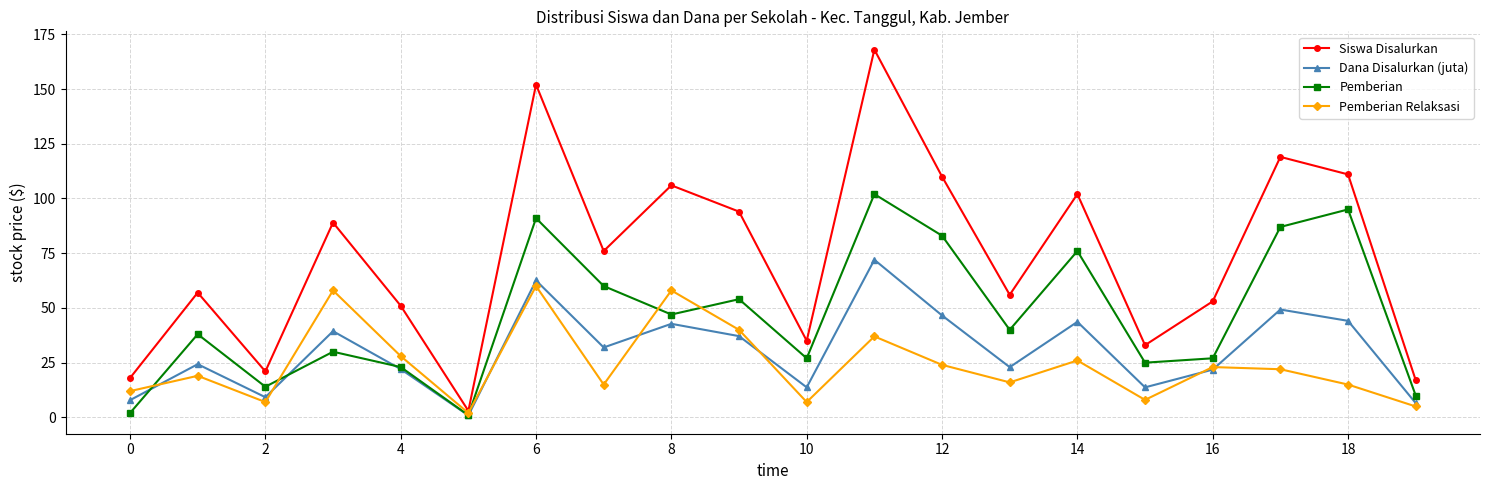

What is the sum of all Pemberian values?

932.0